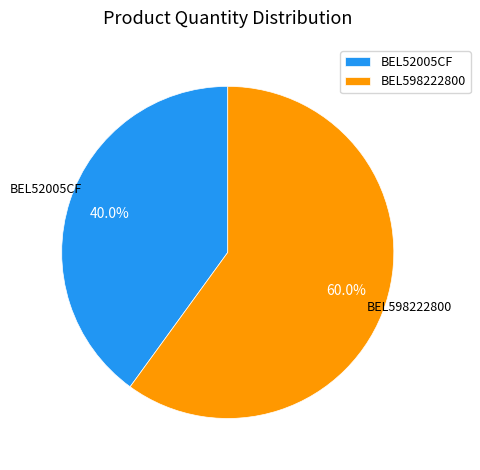

How many segments does this pie chart have?

2